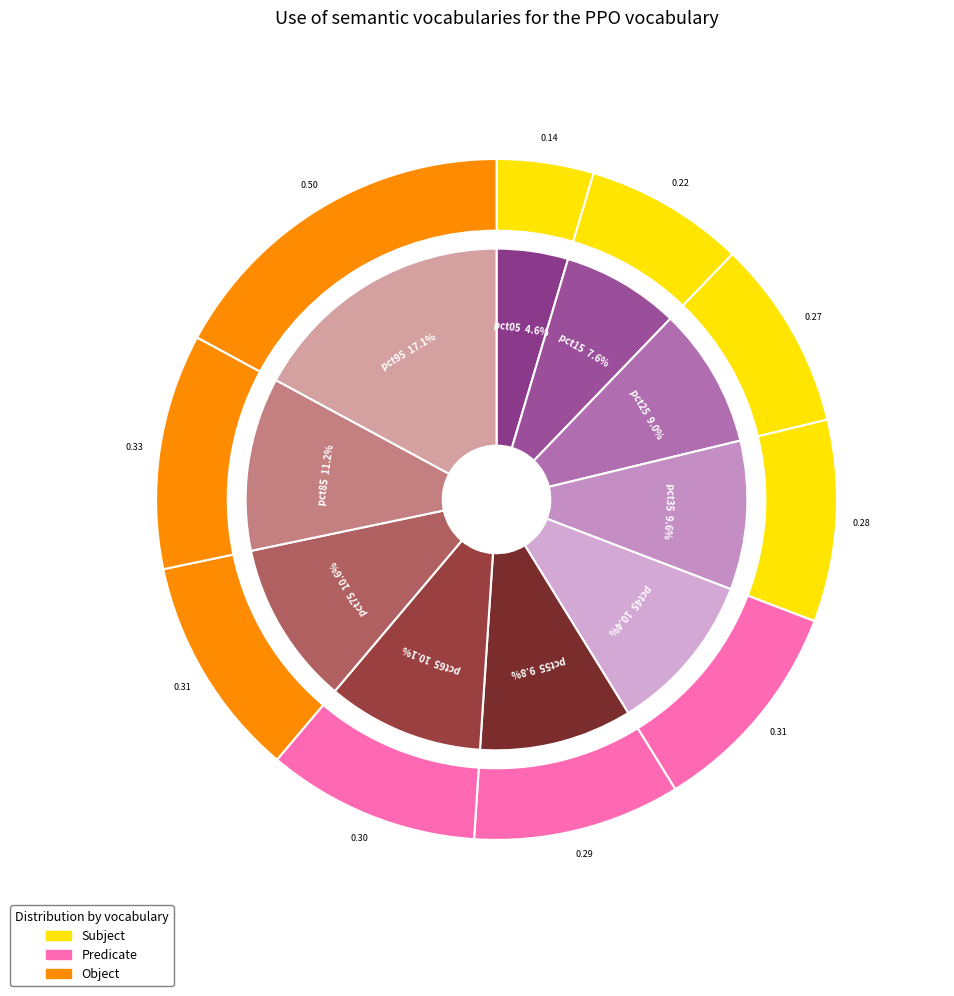

True or false: pct35 accounts for 10% of the total.

True